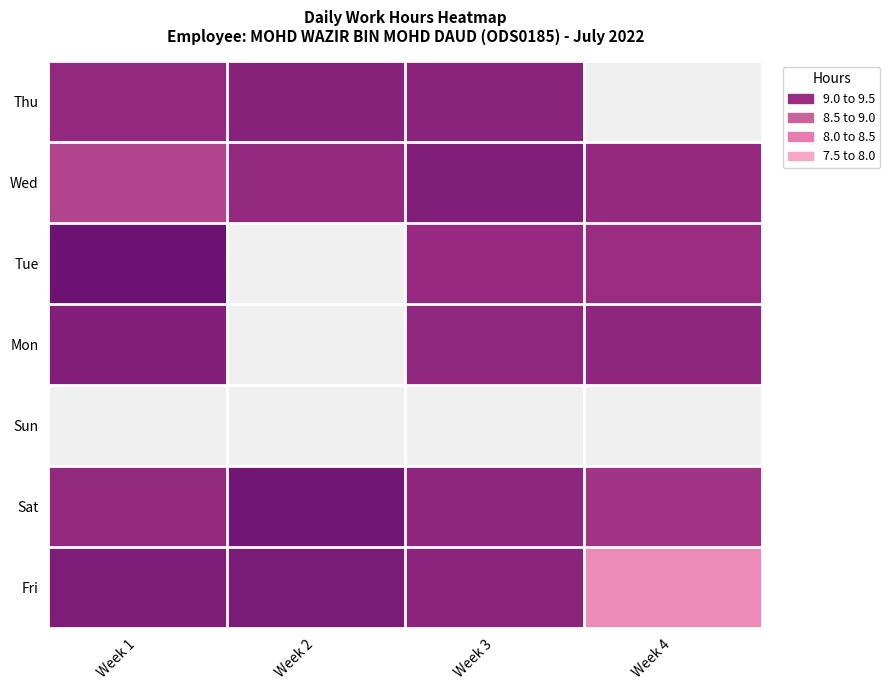

Between Week 3 and Week 2, which is larger?

Week 2